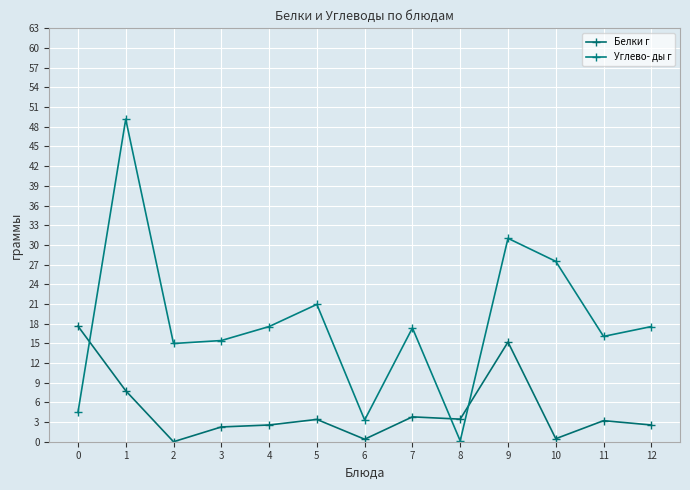

How many values in Белки г are above zero?

12